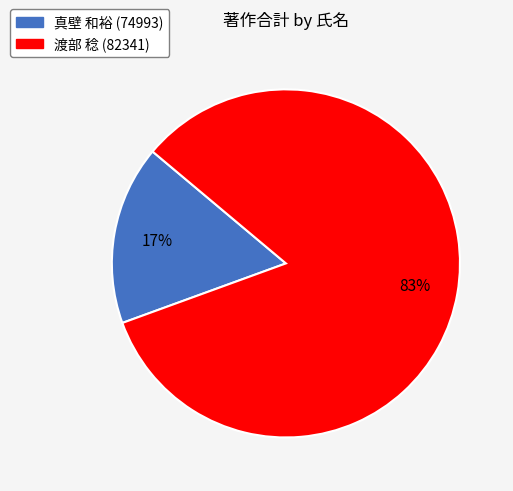

Count the number of slices in the pie.

2